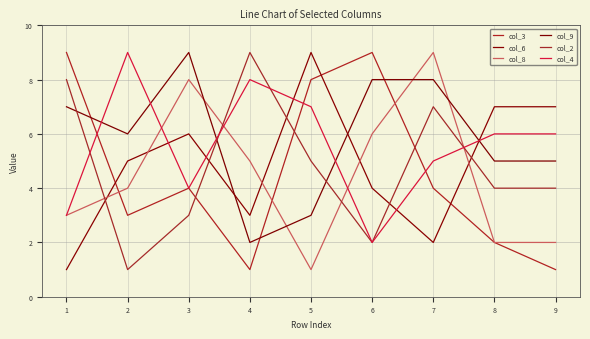

What is the difference between the col_3 values at 6 and 4?

8